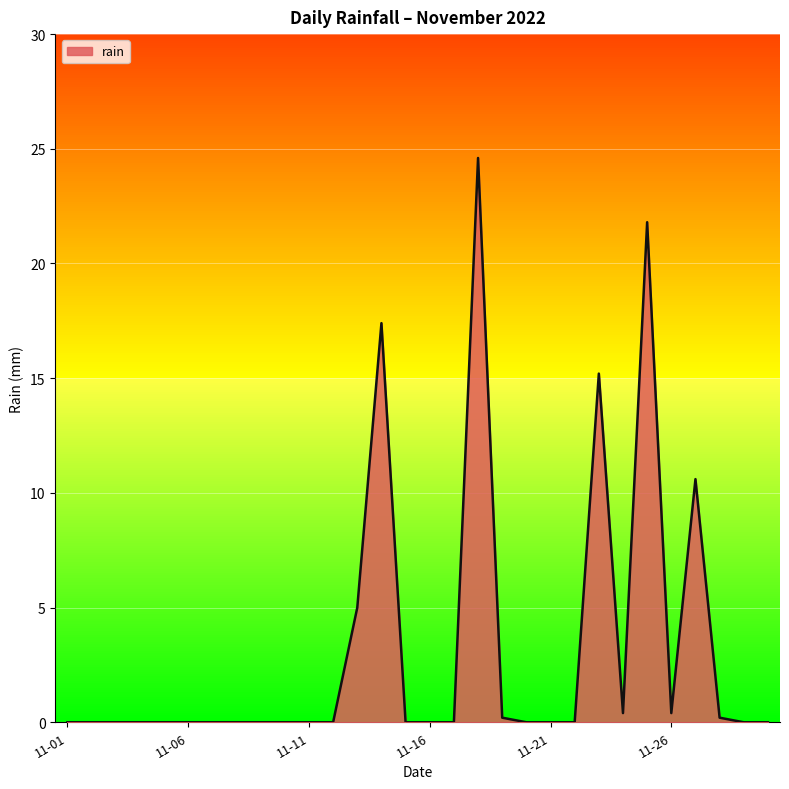

How many data points are above 0?

10